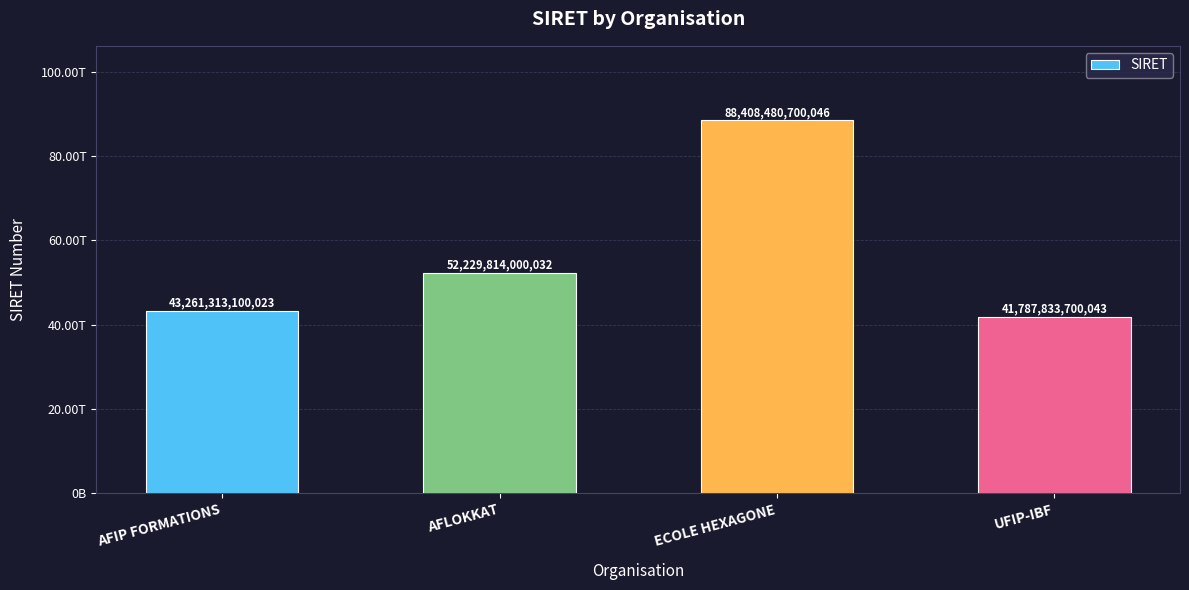

What is the difference between the values at AFLOKKAT and AFIP FORMATIONS?

8968500900009